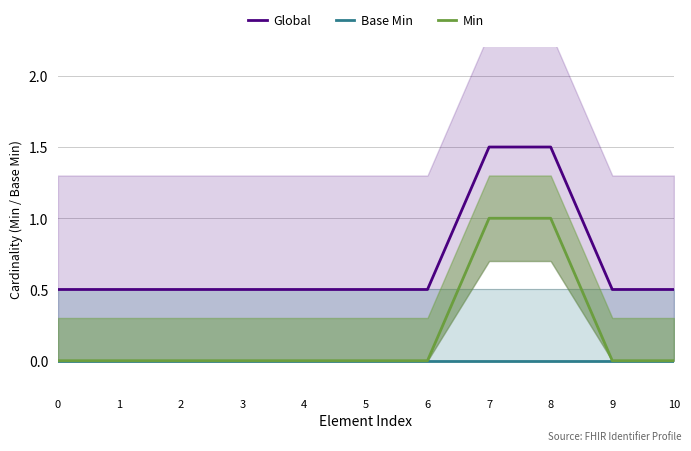

True or false: Global and Min cross at least once.

False